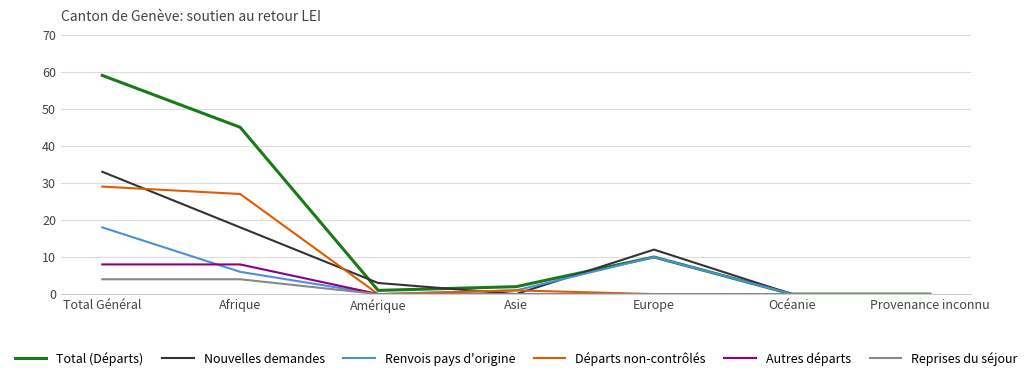

List the series in order of their peak value, lowest first.

Reprises du séjour, Autres départs, Renvois pays d'origine, Départs non-contrôlés, Nouvelles demandes, Total (Départs)